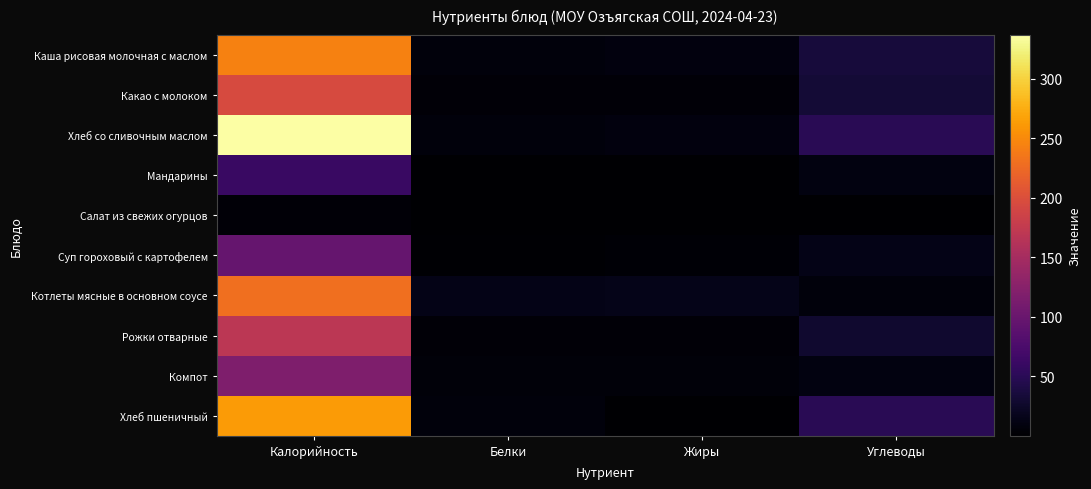

What is the total value across all series at Белки?

54.9